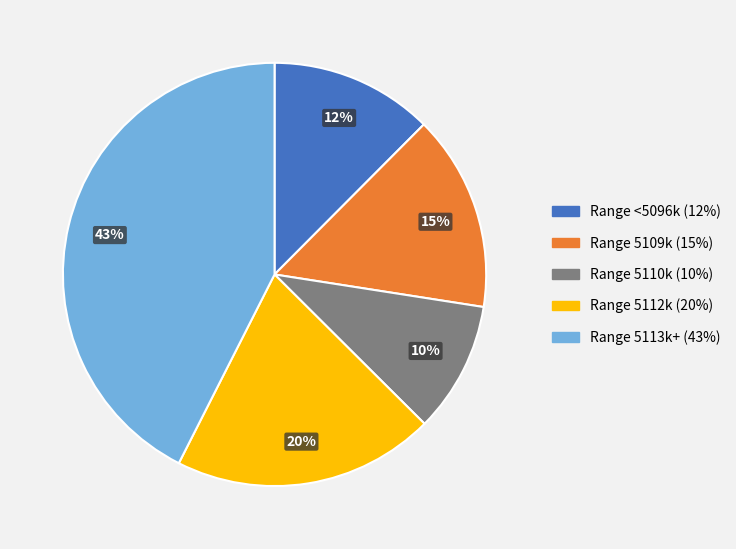

Is the sum of Range 5109k (15%) and Range 5110k (10%) greater than half?

No